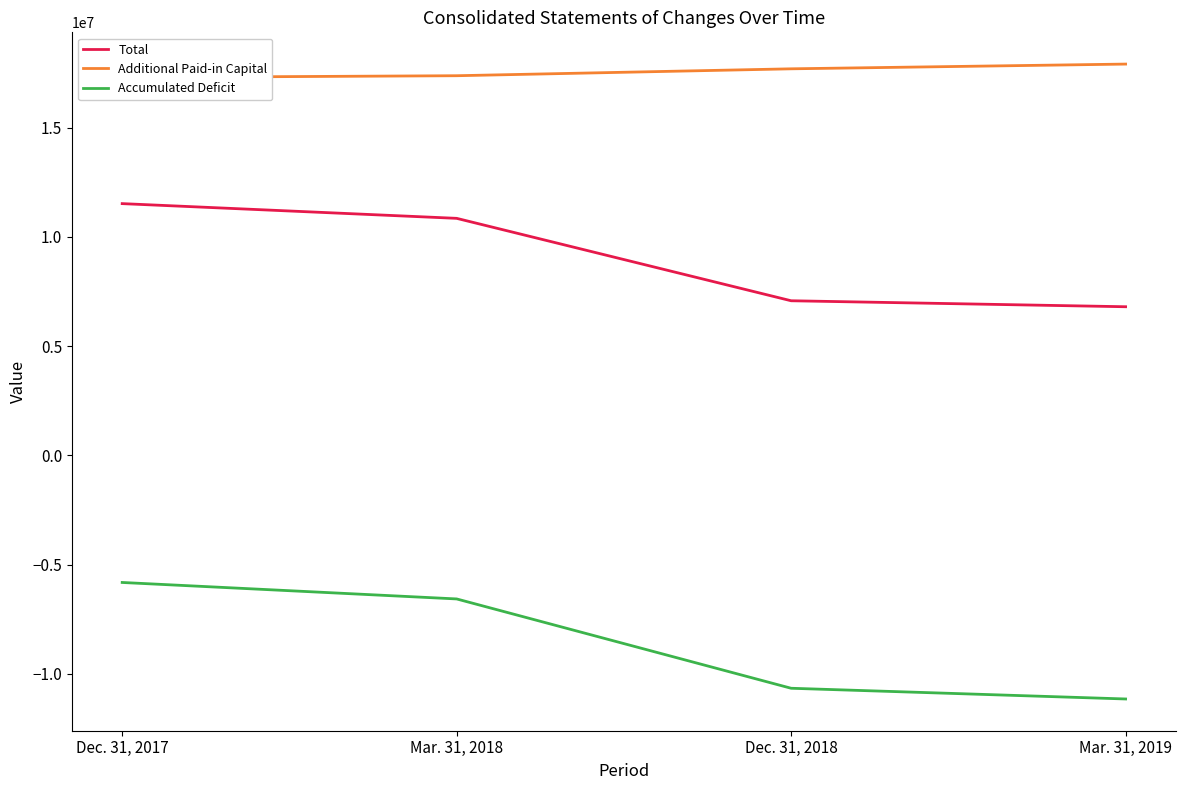

Reading right to left, what are all the values shown in this chart?

Total: Mar. 31, 2019=6806140	Dec. 31, 2018=7080067	Mar. 31, 2018=10853759	Dec. 31, 2017=11527874
Additional Paid-in Capital: Mar. 31, 2019=17917551	Dec. 31, 2018=17700743	Mar. 31, 2018=17384518	Dec. 31, 2017=17304529
Accumulated Deficit: Mar. 31, 2019=-11154012	Dec. 31, 2018=-10663277	Mar. 31, 2018=-6573360	Dec. 31, 2017=-5819256